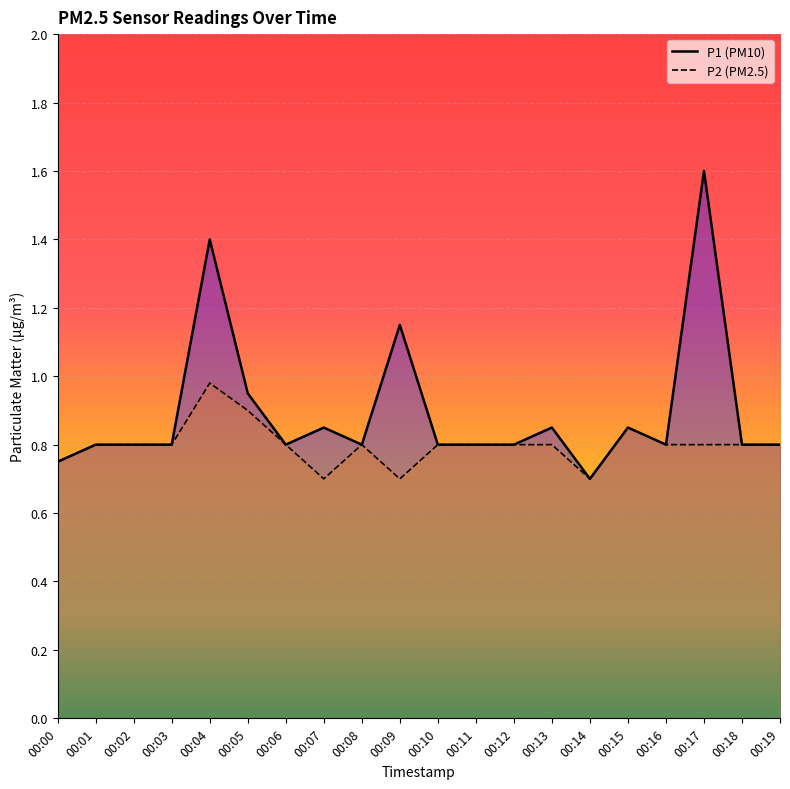

What are all the series names shown in the legend?

P1, P2